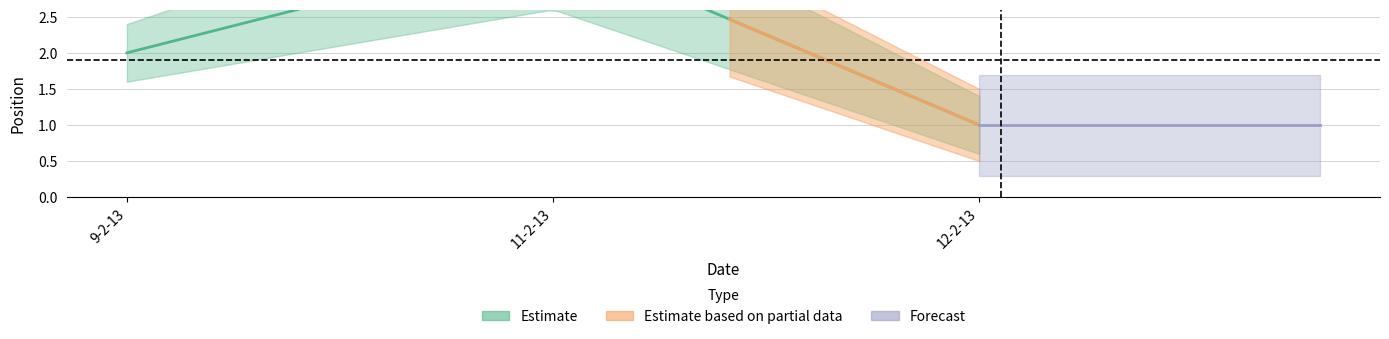

How many values are below 3?

2